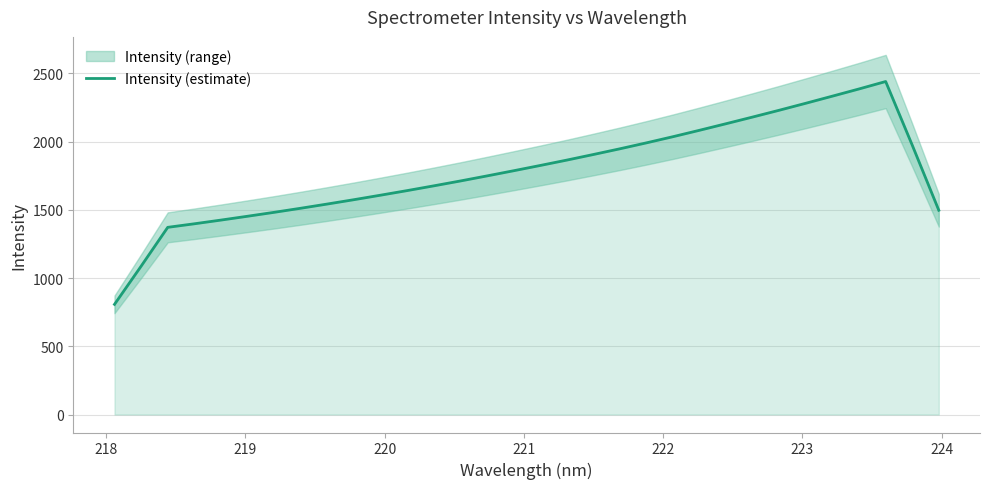

What is the maximum value for Intensity (estimate)?

2440.8